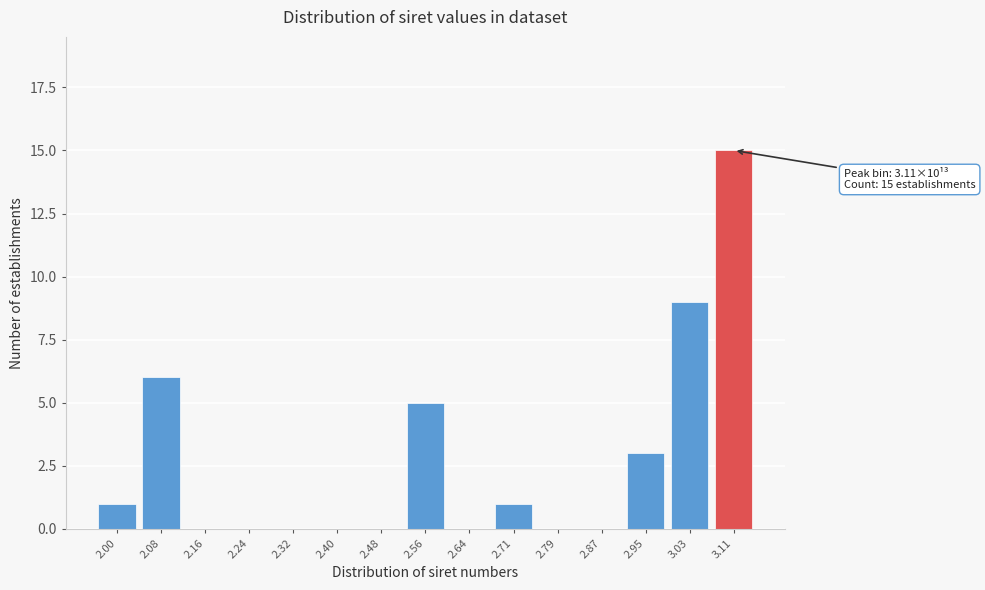

Reading left to right, list all the values displayed in this chart.

2.00=1	2.08=6	2.16=0	2.24=0	2.32=0	2.40=0	2.48=0	2.56=5	2.64=0	2.71=1	2.79=0	2.87=0	2.95=3	3.03=9	3.11=15